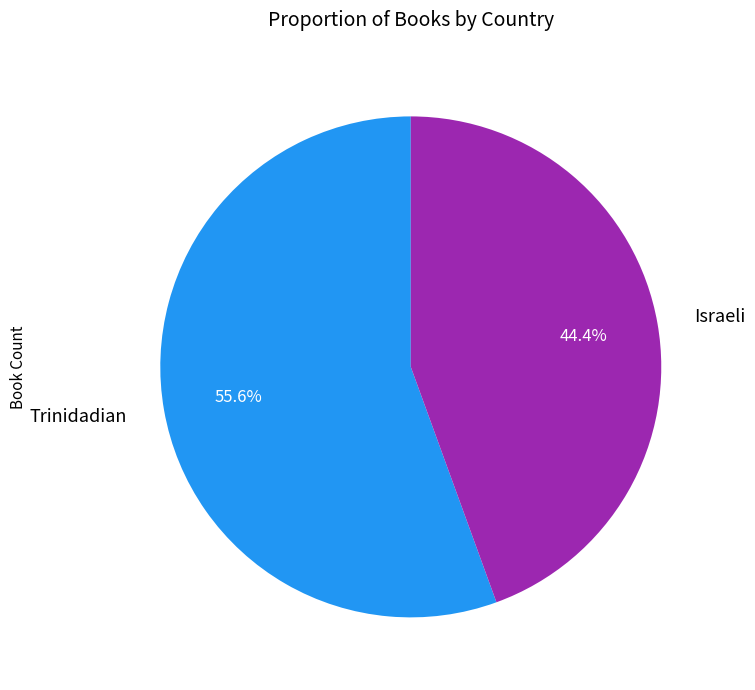

What percentage is the Trinidadian slice, to the nearest percent?

56%